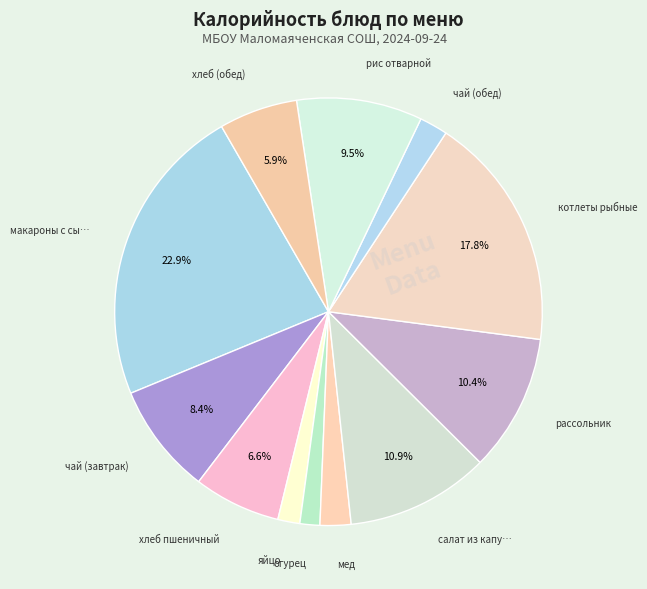

Count the number of slices in the pie.

12